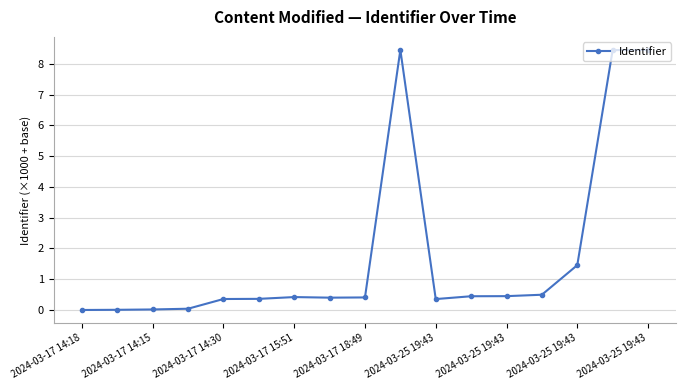

Does the chart display data point markers on the line(s)?

Yes